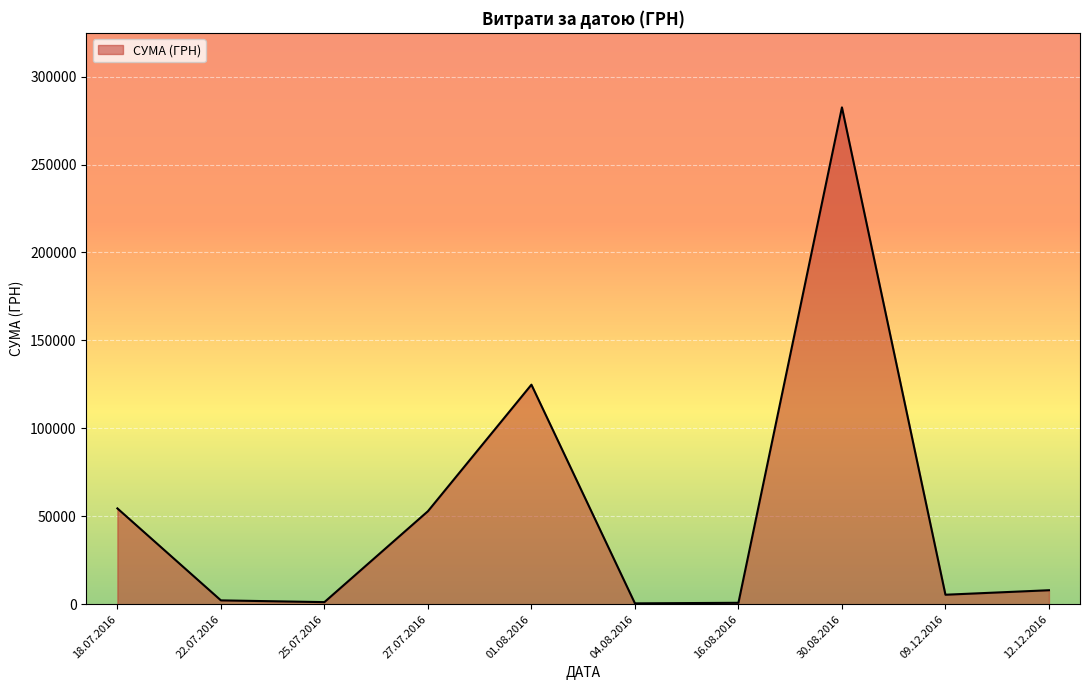

What is the minimum value shown in the chart?

490.4